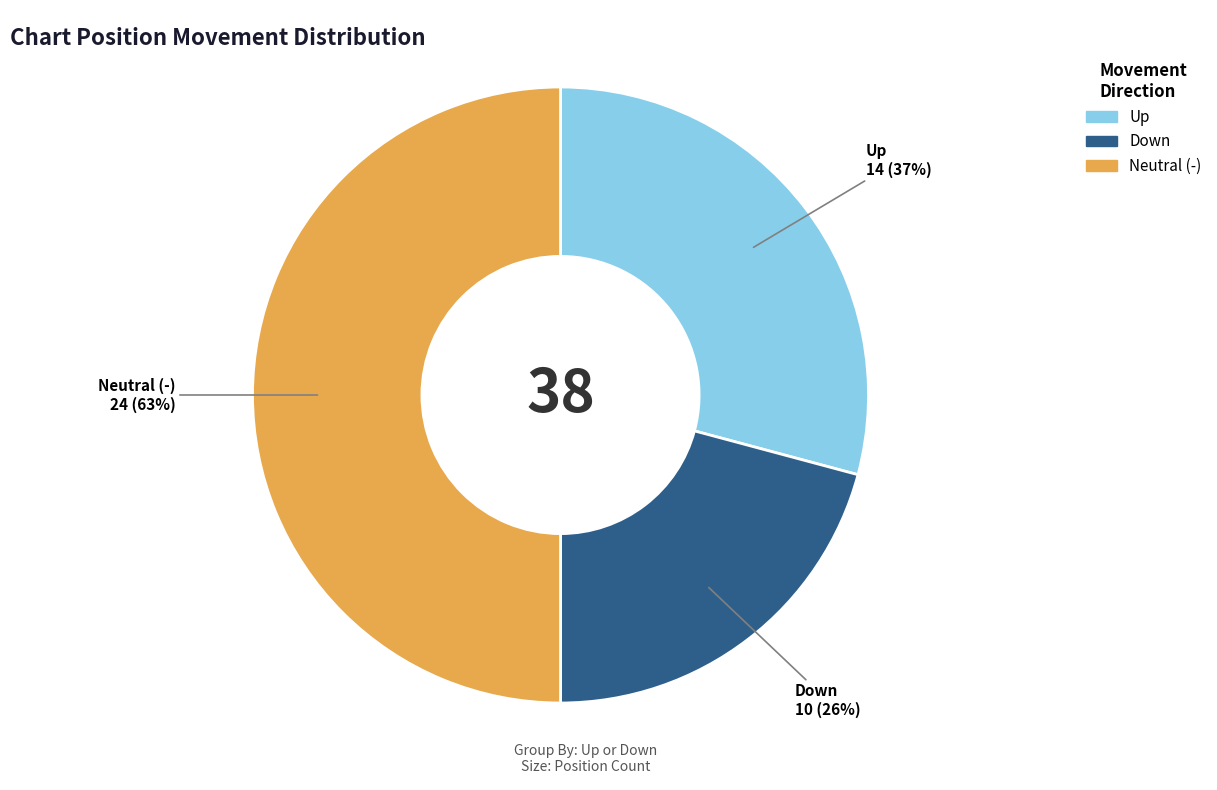

What is the largest slice in the pie chart?

-